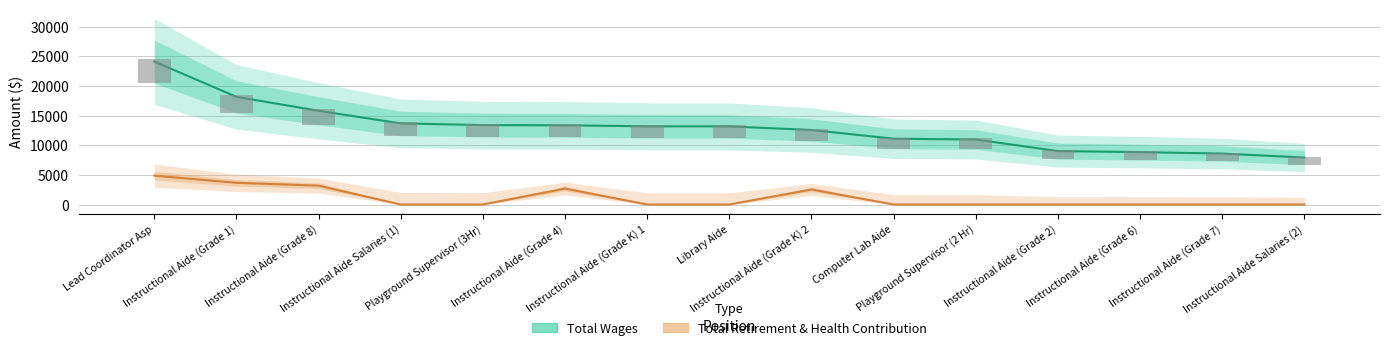

What is the label of the 1st bar from the right?

Instructional Aide Salaries (2)